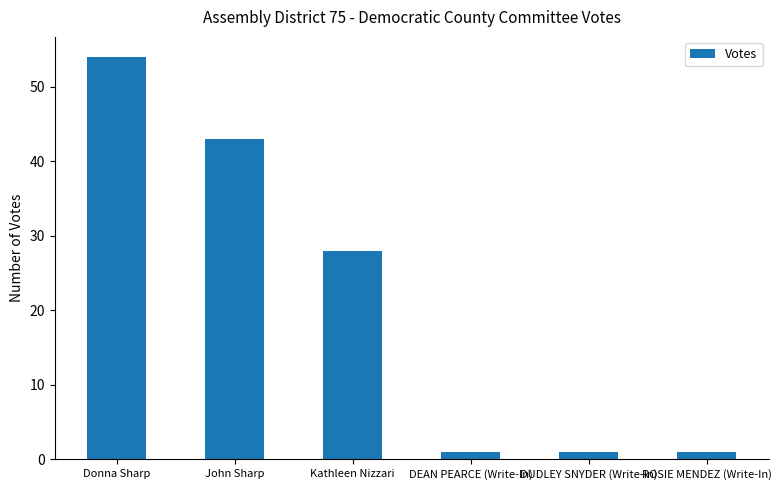

Which label corresponds to the largest value in the chart?

Donna Sharp